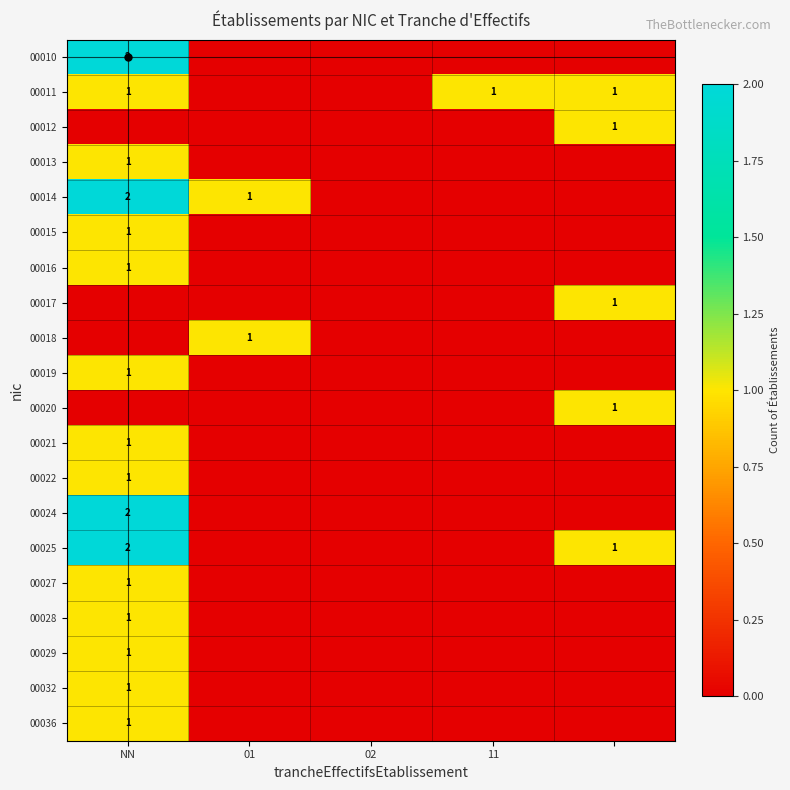

The value of 00014 at NN is 2. True or false?

True